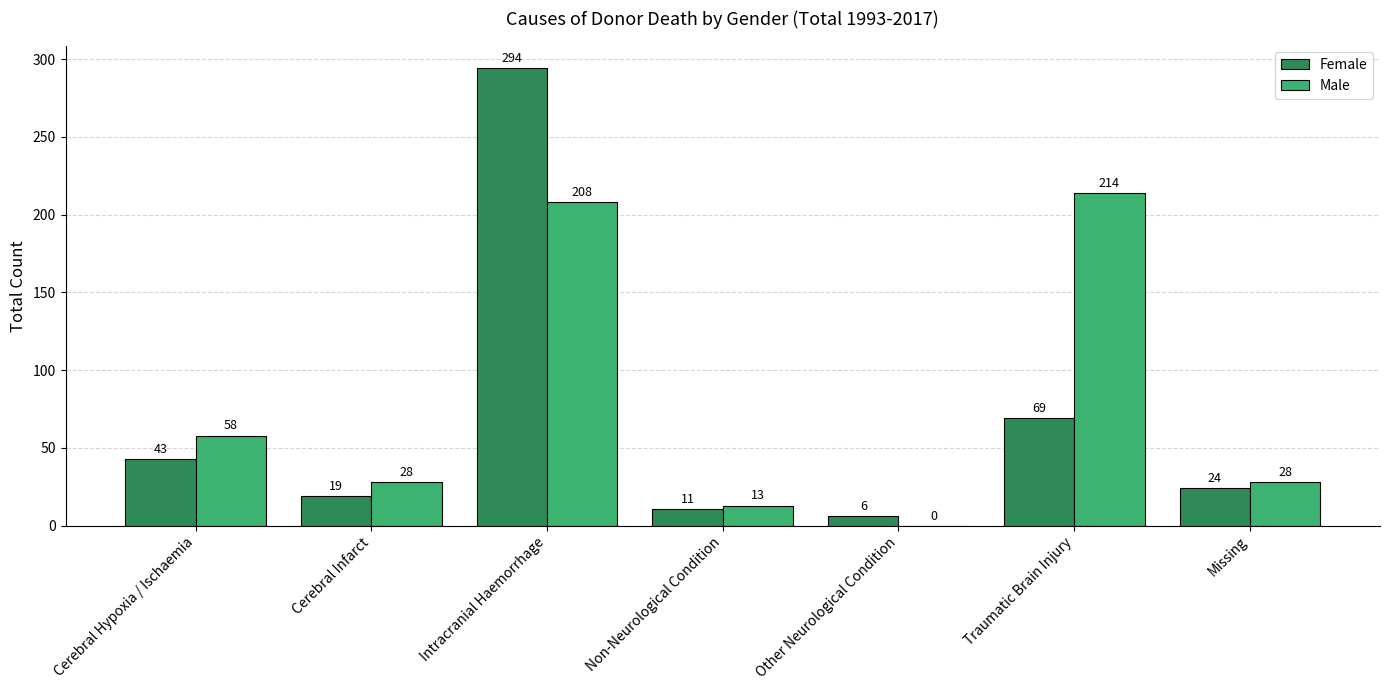

What is the sum of the Female values at Cerebral Infarct and Traumatic Brain Injury?

88